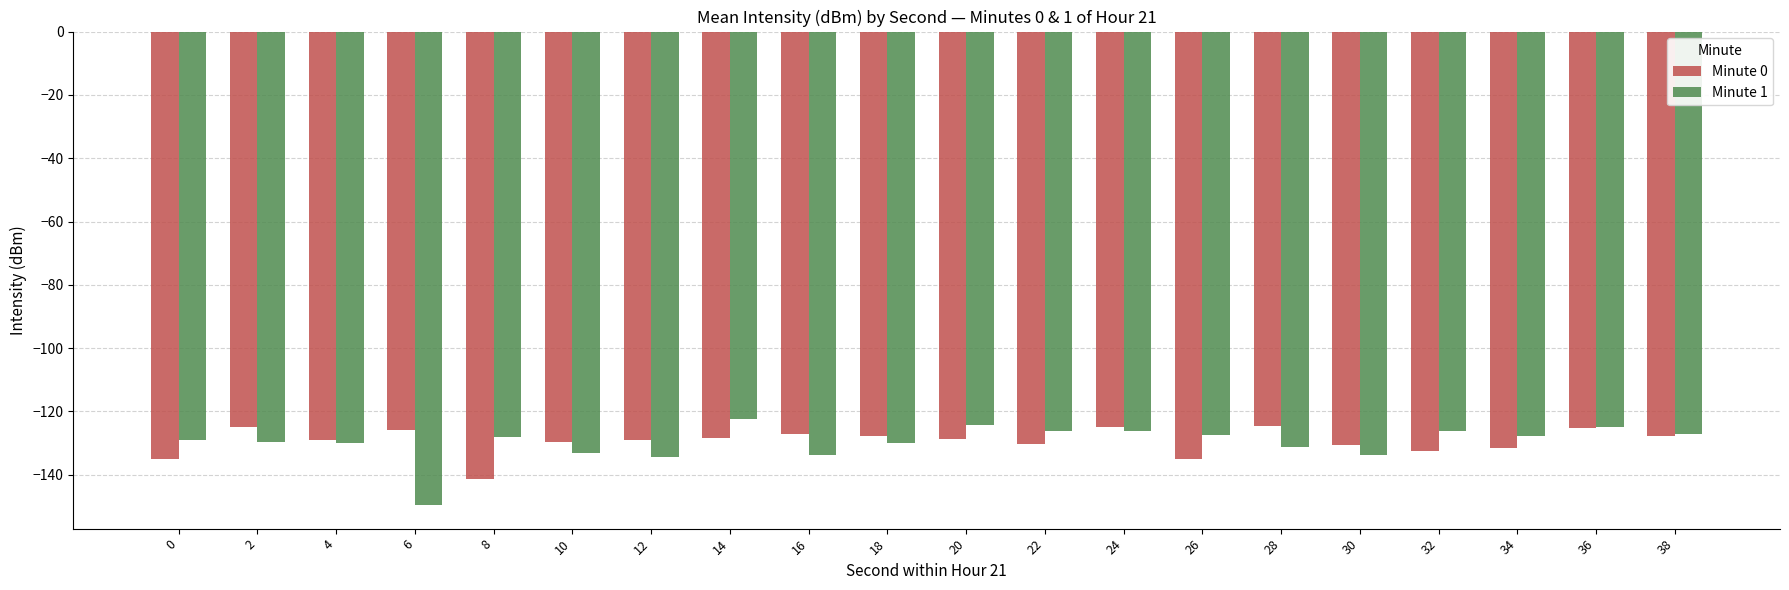

Where does the Minute 1 series first go above -127?

14